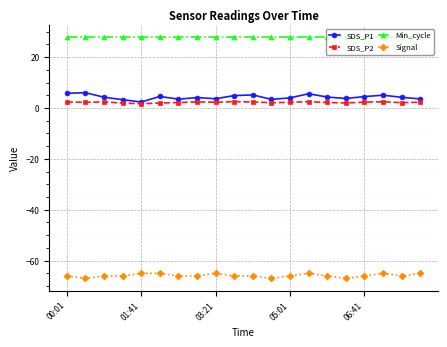

True or false: Min_cycle and Signal intersect in this chart.

False